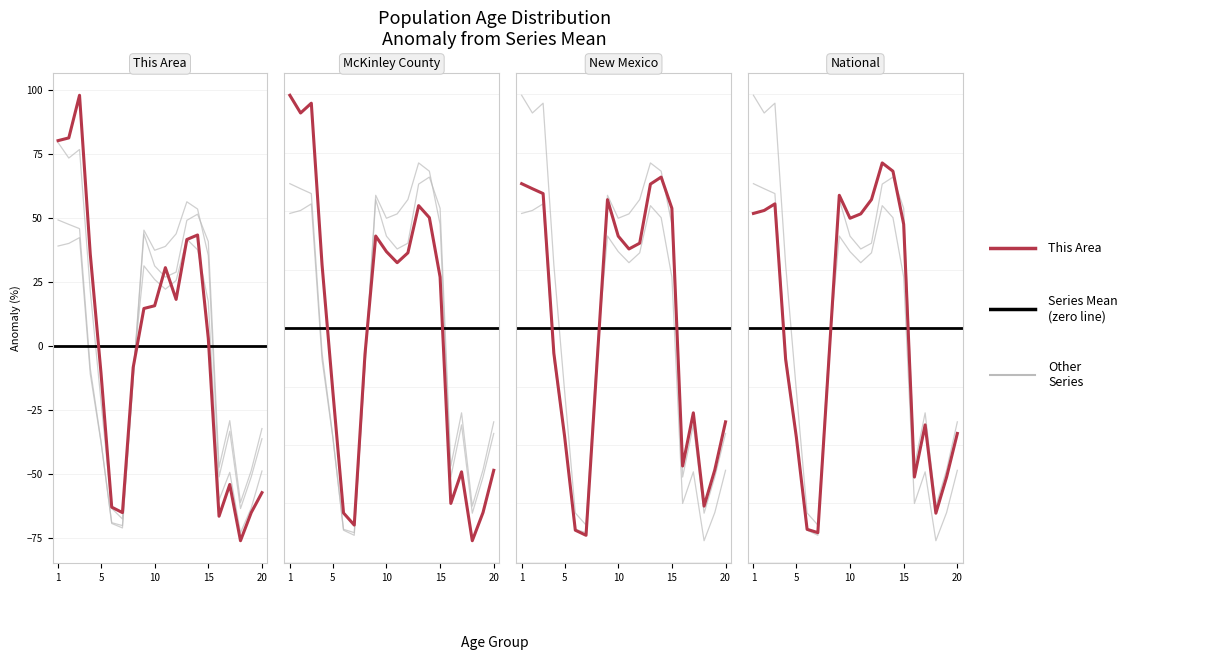

List the series in order of their peak value, lowest first.

New Mexico, National, McKinley County, This Area